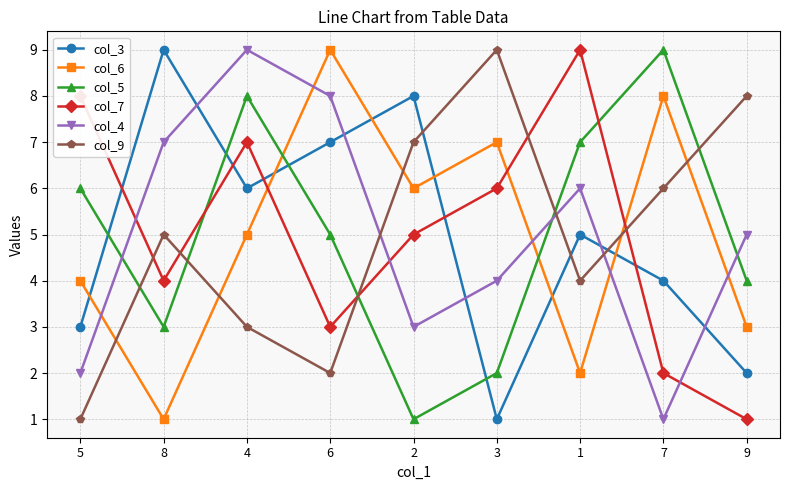

Does the chart display data point markers on the line(s)?

Yes